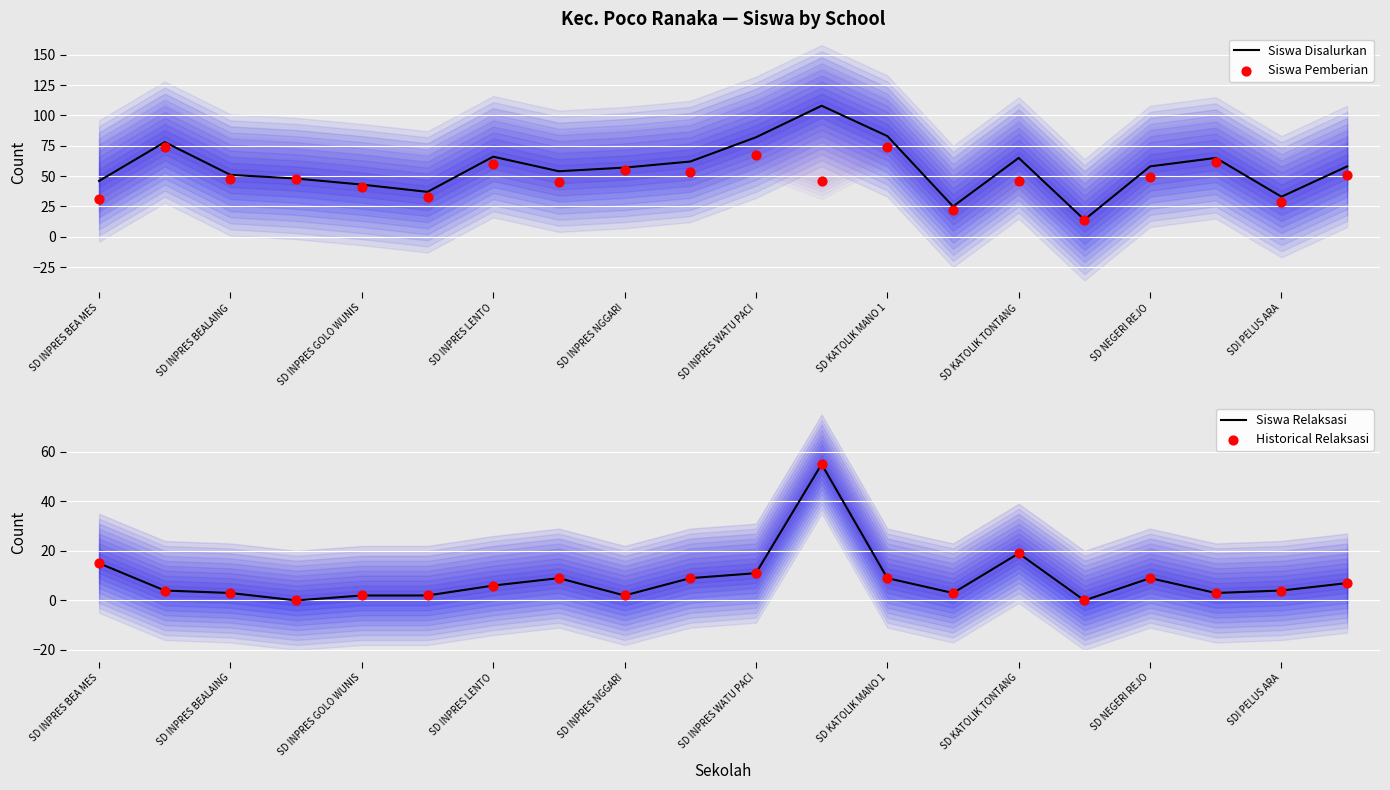

Which series reaches the minimum Y coordinate?

Siswa Relaksasi